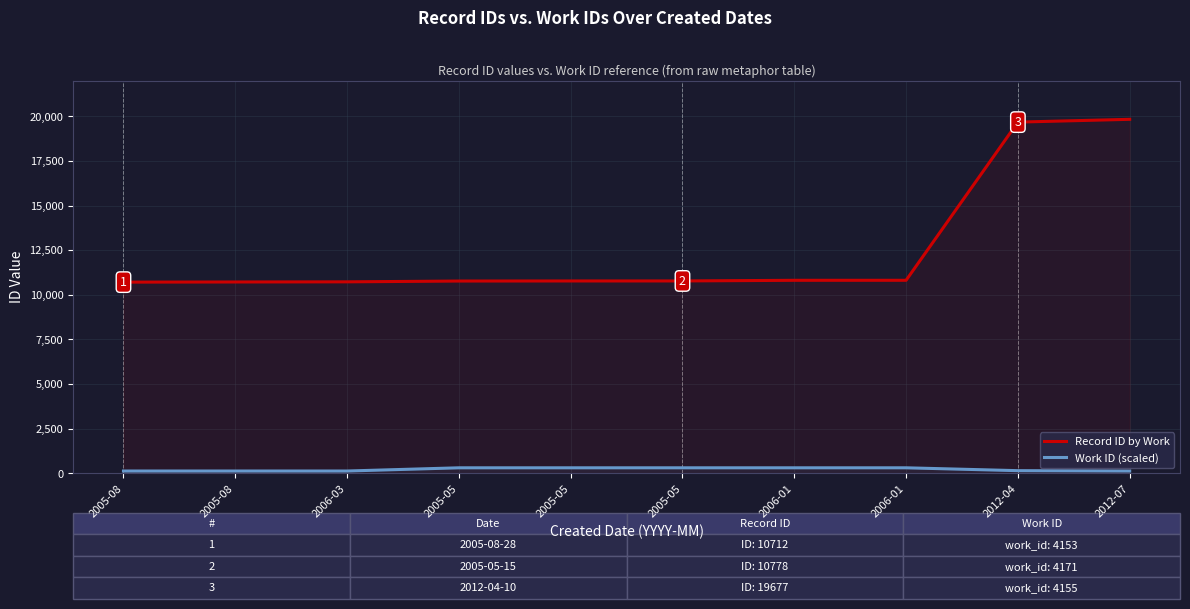

At which category is the sum across all series the highest?

2012-07